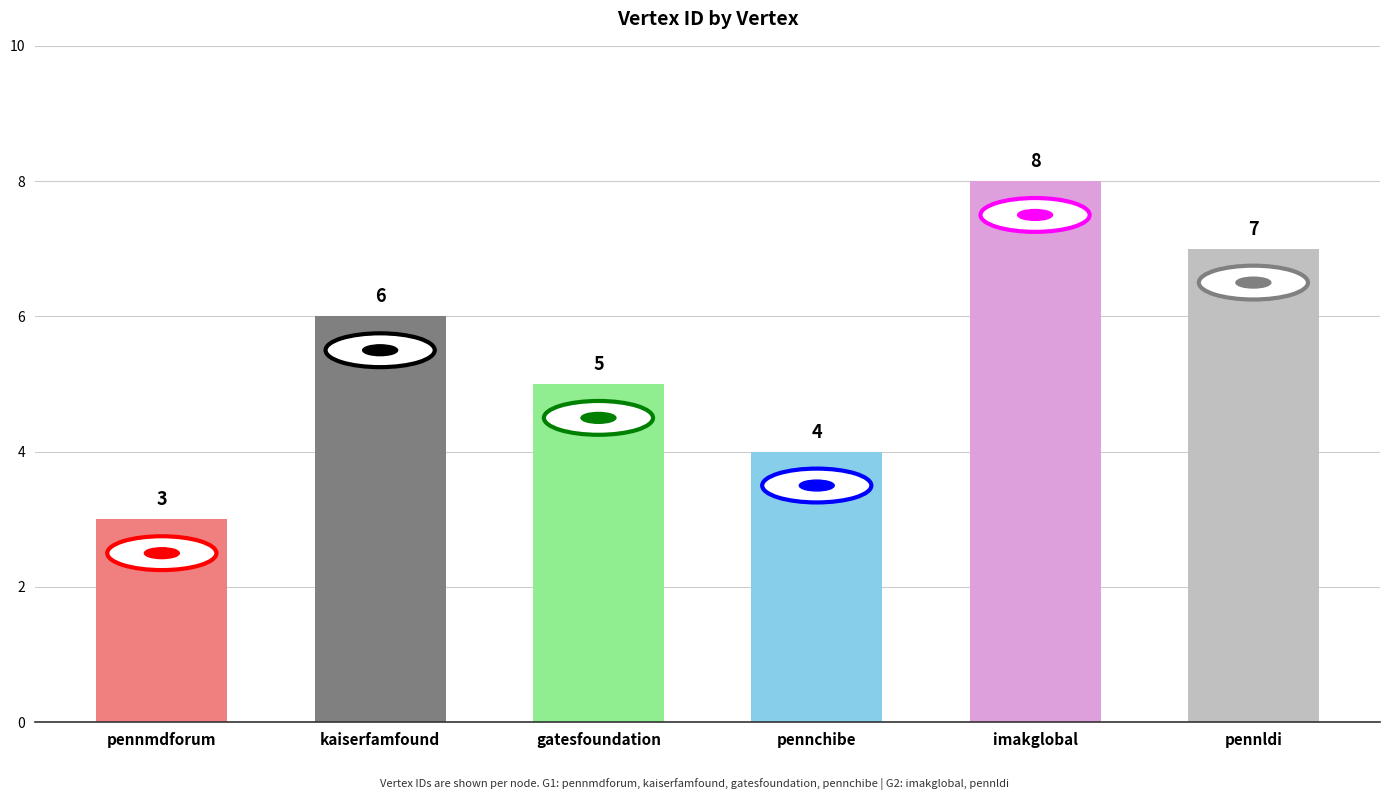

True or false: the data shows 2 at pennldi.

False